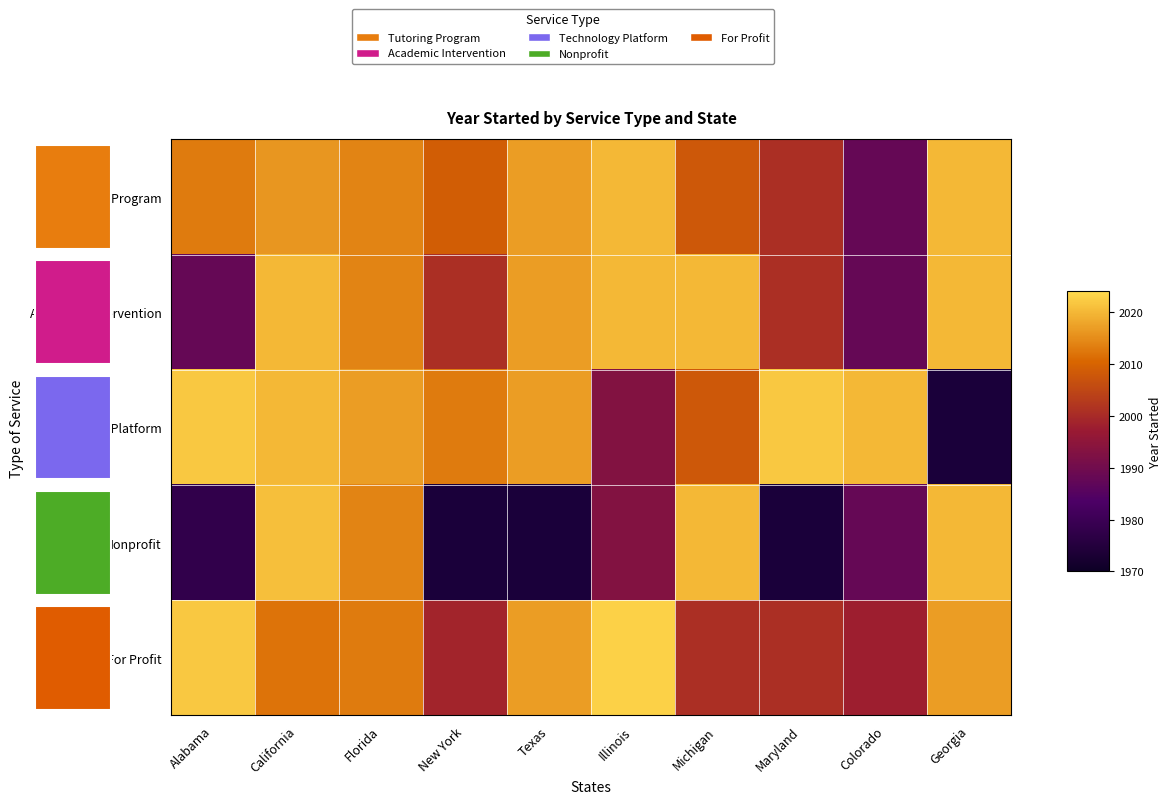

Rank the categories by Tutoring Program value from highest to lowest.

Illinois, Georgia, Texas, California, Florida, Alabama, New York, Michigan, Maryland, Colorado